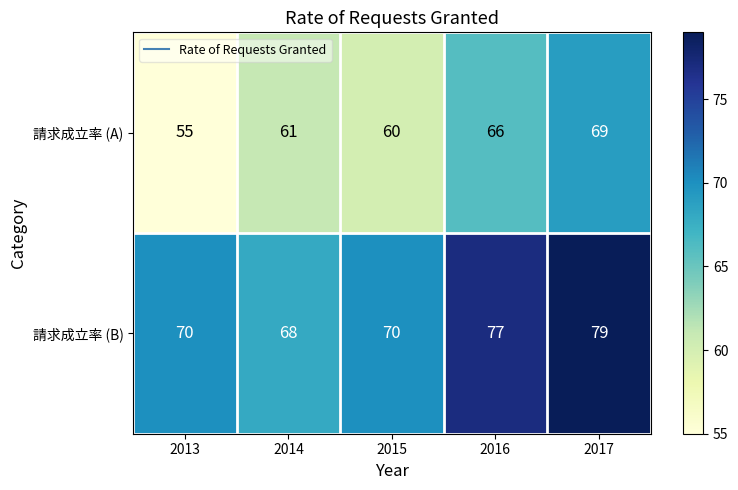

Reading left to right, list all the values displayed in this chart.

請求成立率 (A): 55	61	60	66	69
請求成立率 (B): 70	68	70	77	79